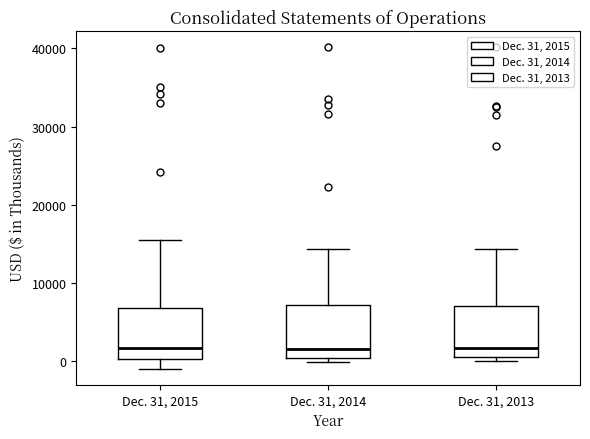

Reading left to right, transcribe this box plot: for each box, give where its median line is, the range the box spans, and where its two whiskers end, as read against the y-axis. The values are not printed on the chart, so give them approximately, as read against the axis.

Dec. 31, 2015: median 2000, box 0 to 7000, whiskers -1000 to 15000
Dec. 31, 2014: median 2000, box 0 to 7000, whiskers 0 (just below the box's lower edge) to 14000
Dec. 31, 2013: median 2000, box 0 to 7000, whiskers 0 (just below the box's lower edge) to 14000